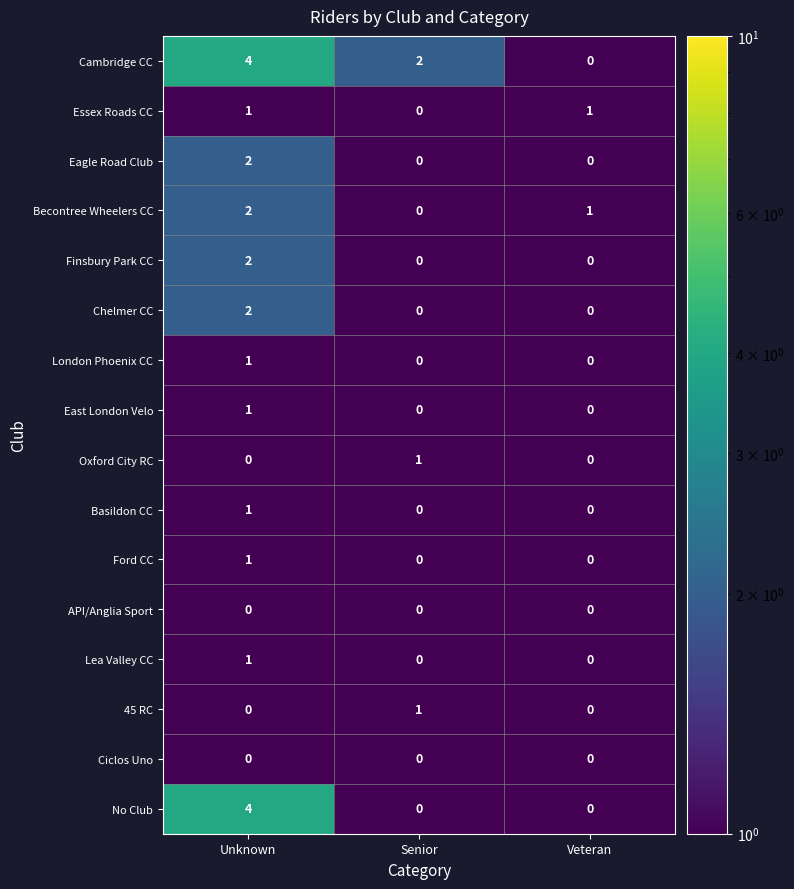

At which category is the sum across all series the highest?

Unknown